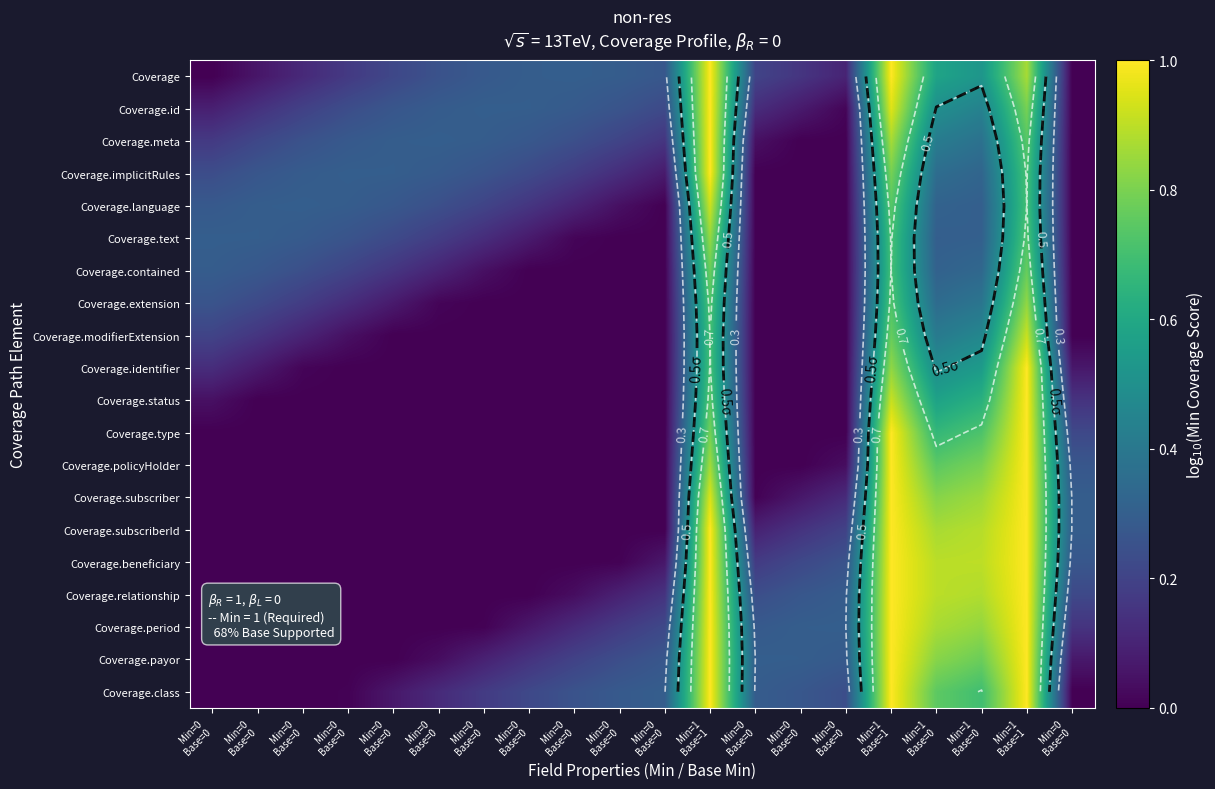

Which category has the lowest value in the Coverage.status series?

Min=0 Base=0